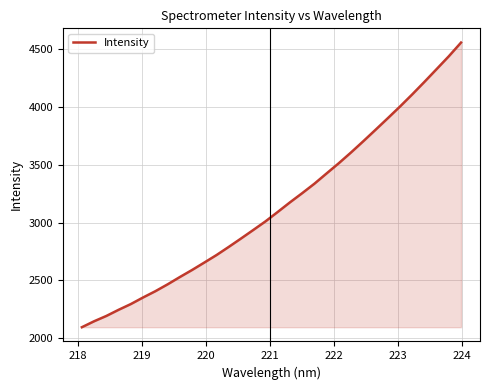

What is the smallest value displayed?

2092.8